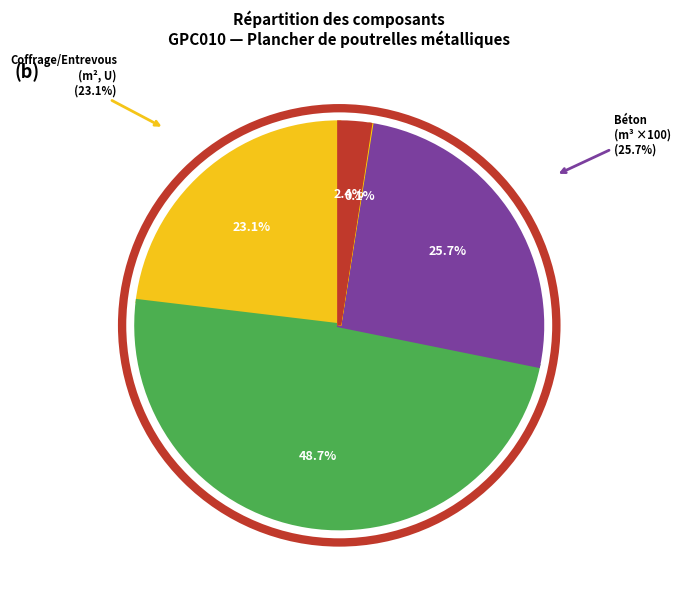

What is the total percentage of mq08sol020 and mt08var050?

0.1%